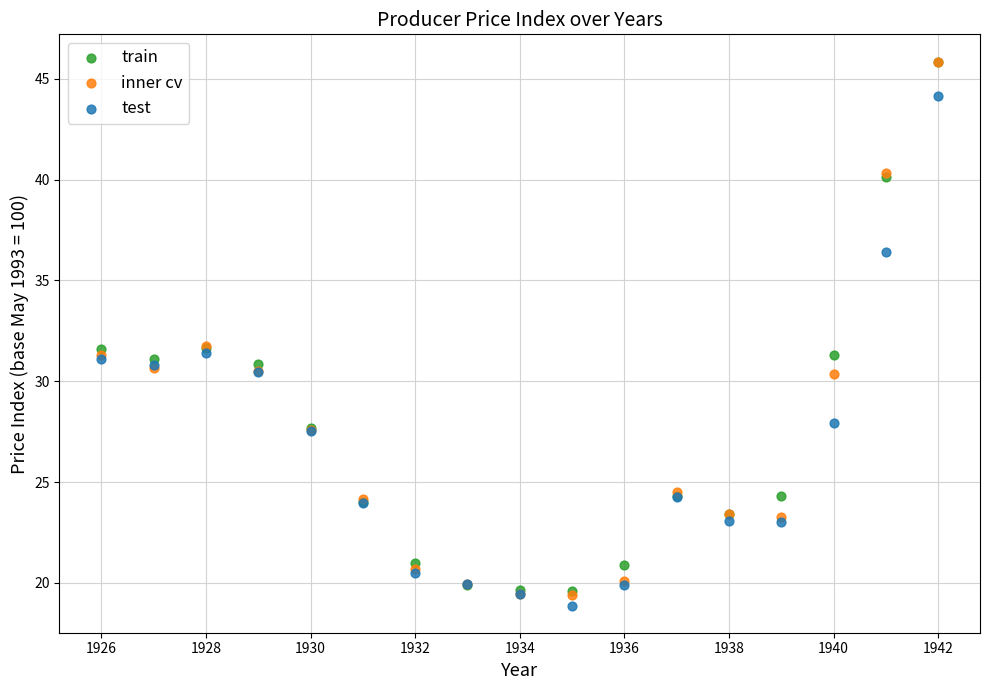

Which series has the widest spread of Y values?

inner cv